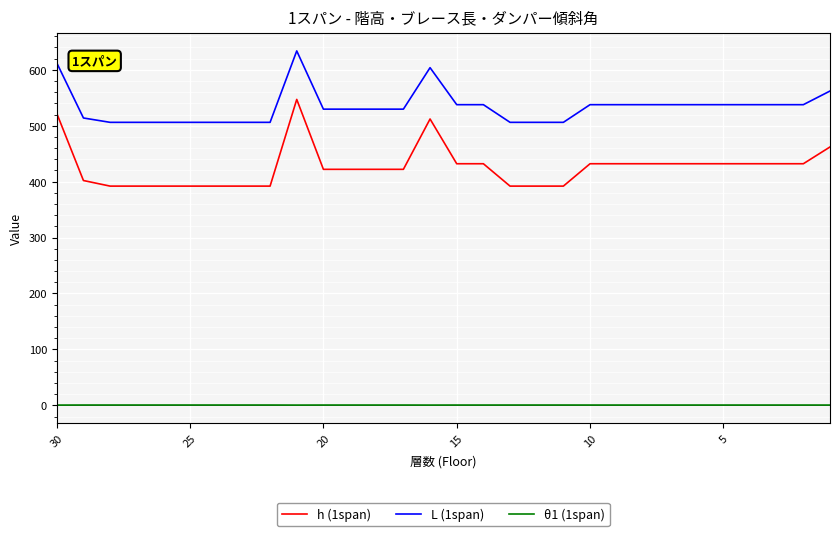

True or false: L (1span) has a value of 245.0 at 10.

False